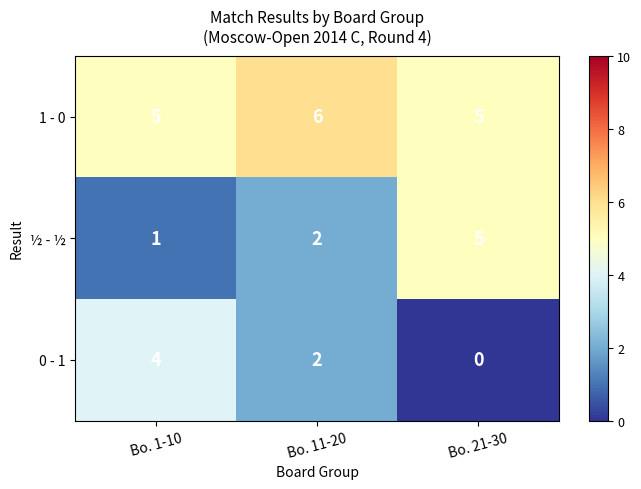

Count the ½ - ½ values in the range 1 to 5.

3